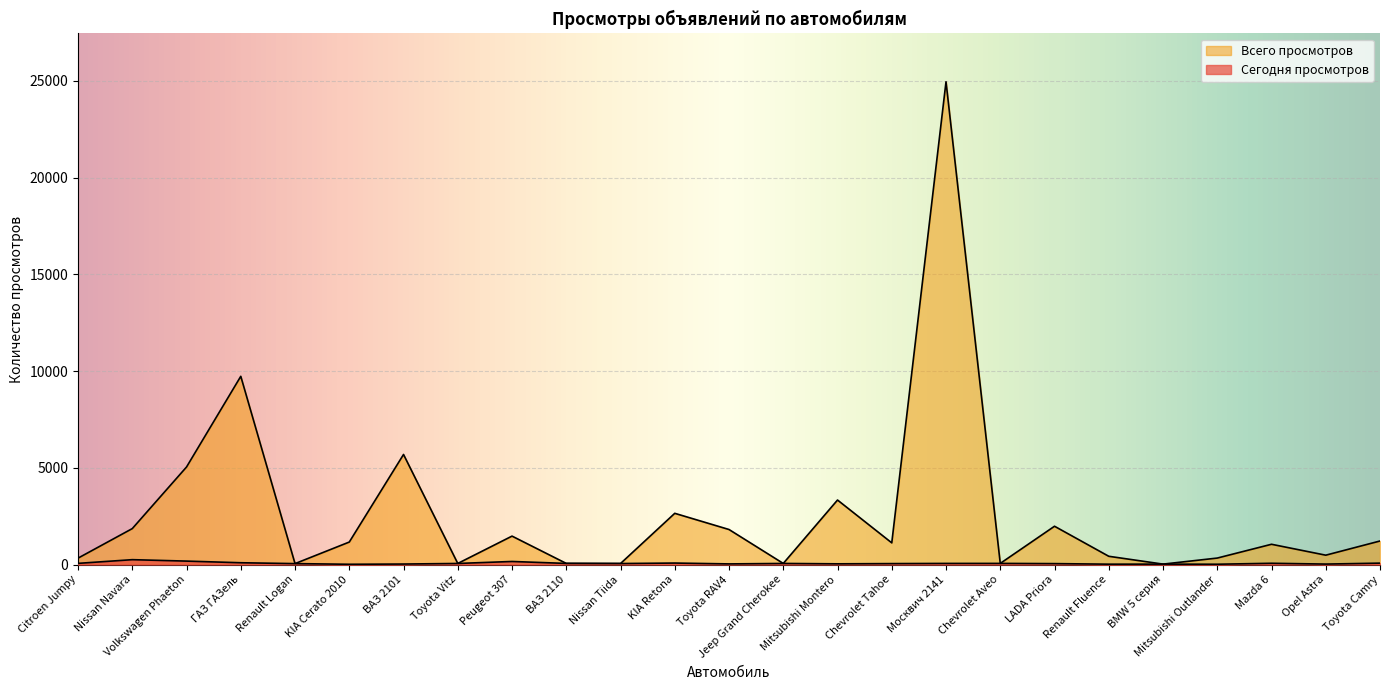

Reading left to right, what are all the values shown in this chart?

Сегодня просмотров: 61	252	178	93	48	14	26	56	159	58	52	77	33	57	37	49	58	59	48	19	22	16	66	24	73
Всего просмотров: 331	1858	5043	9730	48	1163	5690	56	1470	58	52	2648	1811	57	3335	1121	24956	59	1980	427	22	335	1048	484	1217